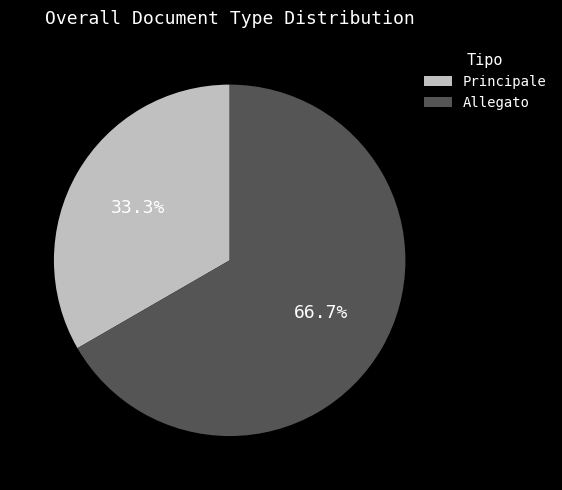

To the nearest percent, what is the combined percentage of Allegato and Principale?

100%